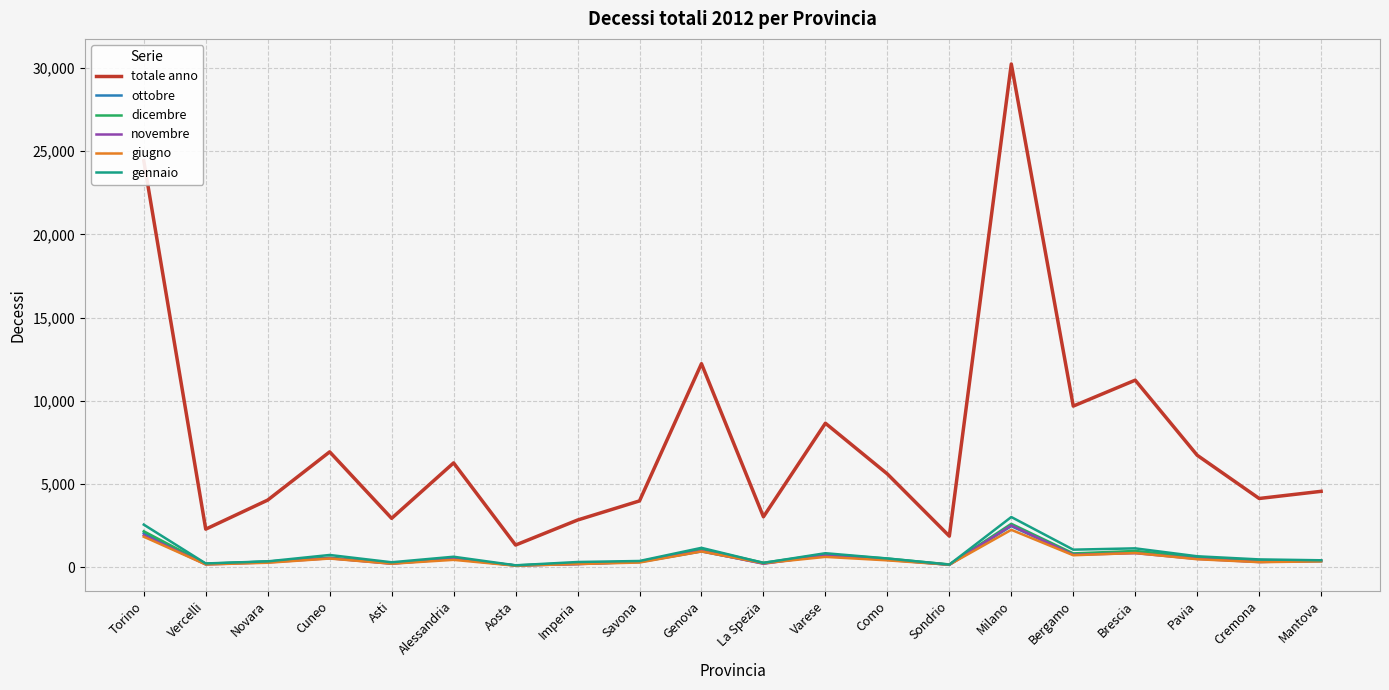

True or false: dicembre and totale anno cross at least once.

False